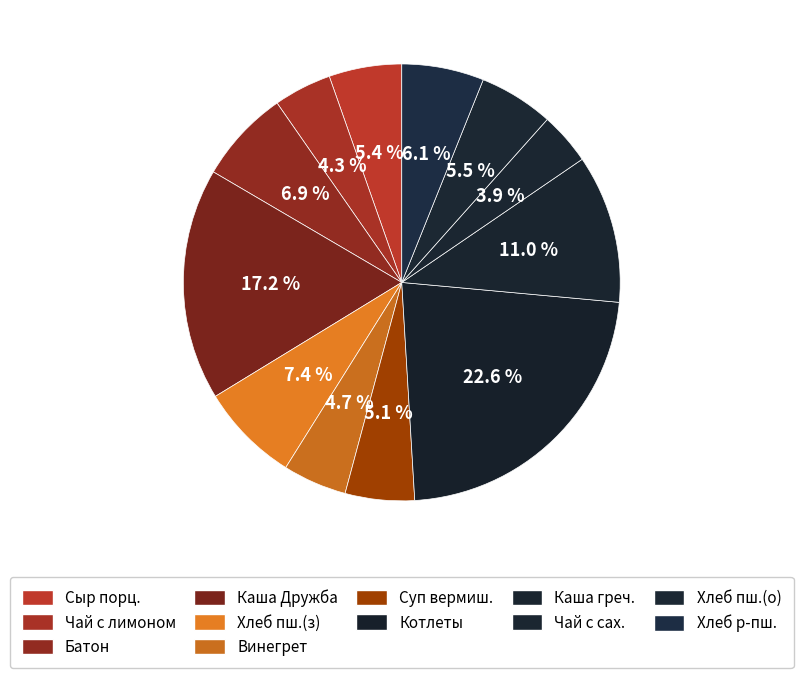

How many segments does this pie chart have?

12